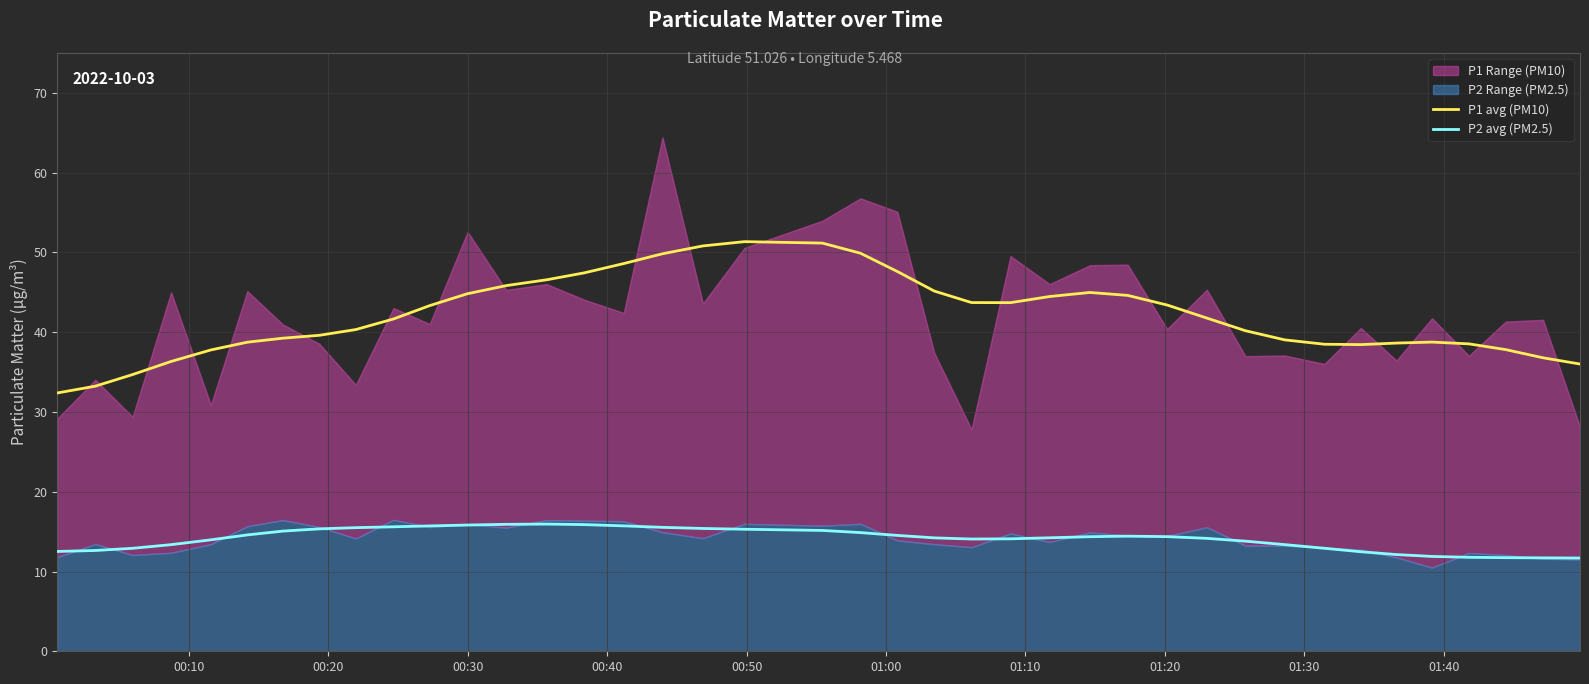

True or false: P1 avg (PM10) and P2 avg (PM2.5) intersect in this chart.

False